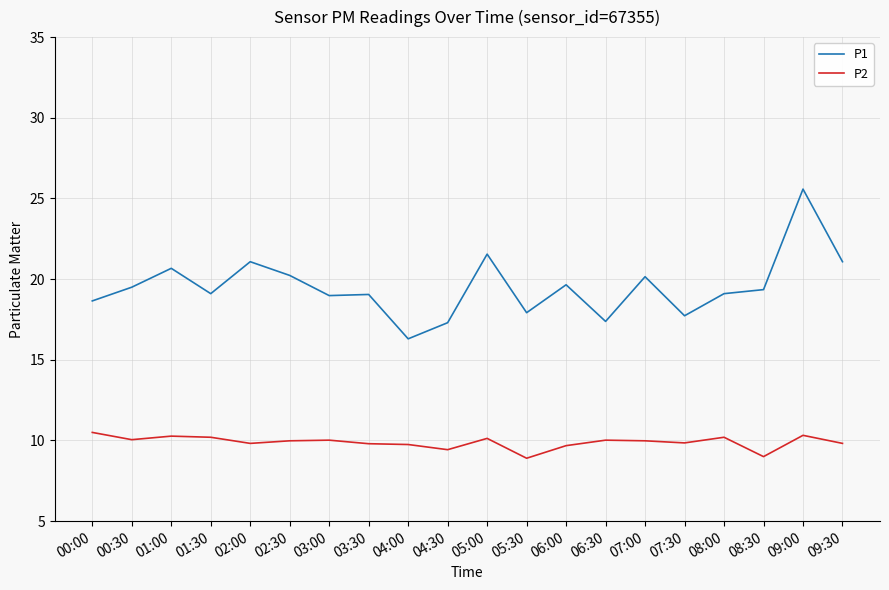

Rank the series at 02:30 from highest to lowest value.

P1, P2